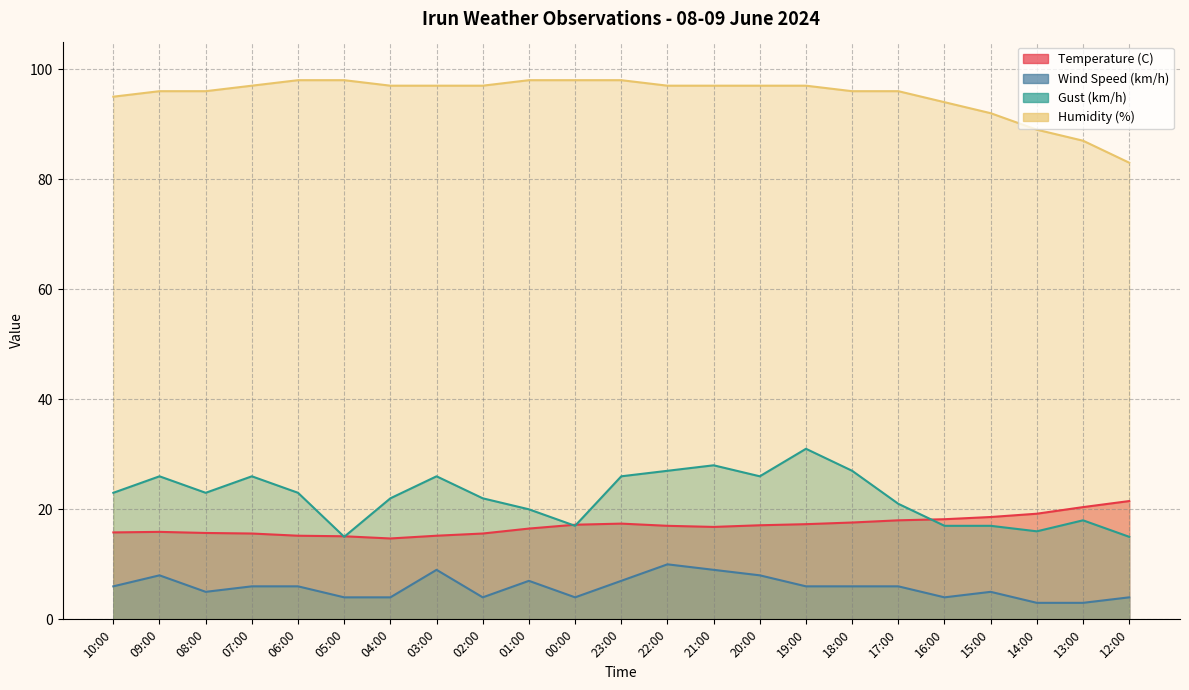

The value of Gust (km/h) at 17:00 is 32.2. True or false?

False